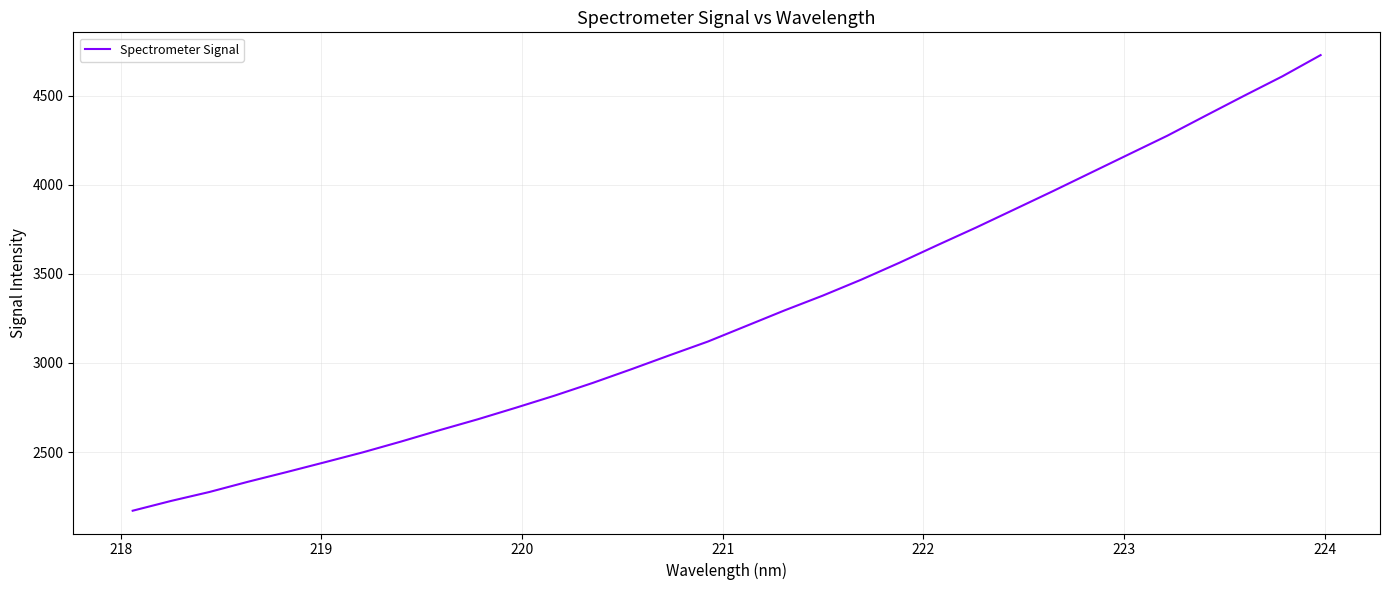

What is the minimum value shown in the chart?

2171.1